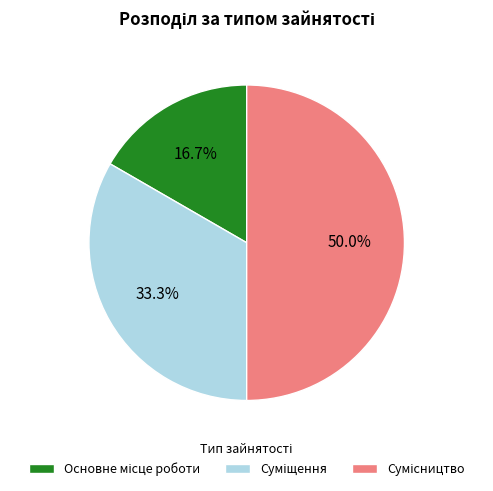

How many segments does this pie chart have?

3